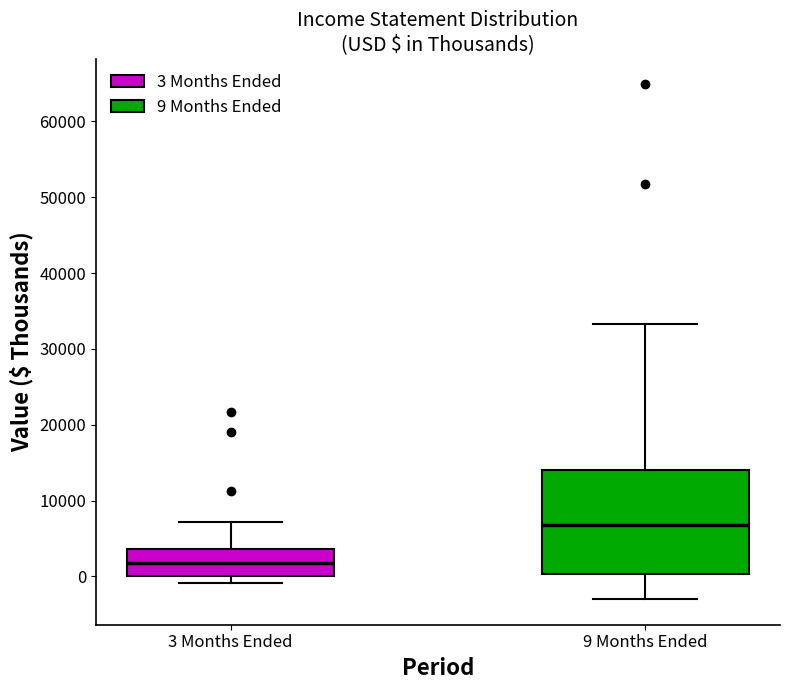

Which box's median line is the lowest?

3 Months Ended